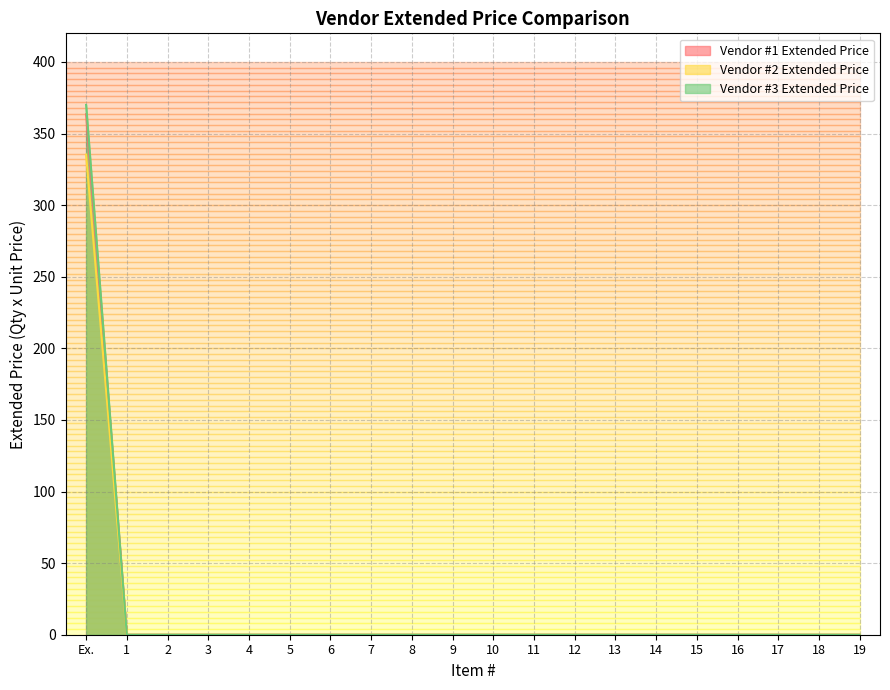

Which has a higher value, 17 or 11?

17